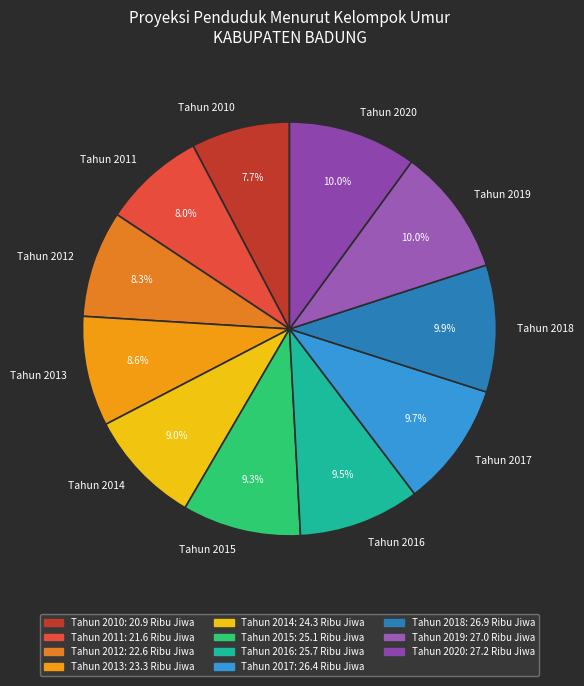

To the nearest percent, what is the average slice percentage?

9%